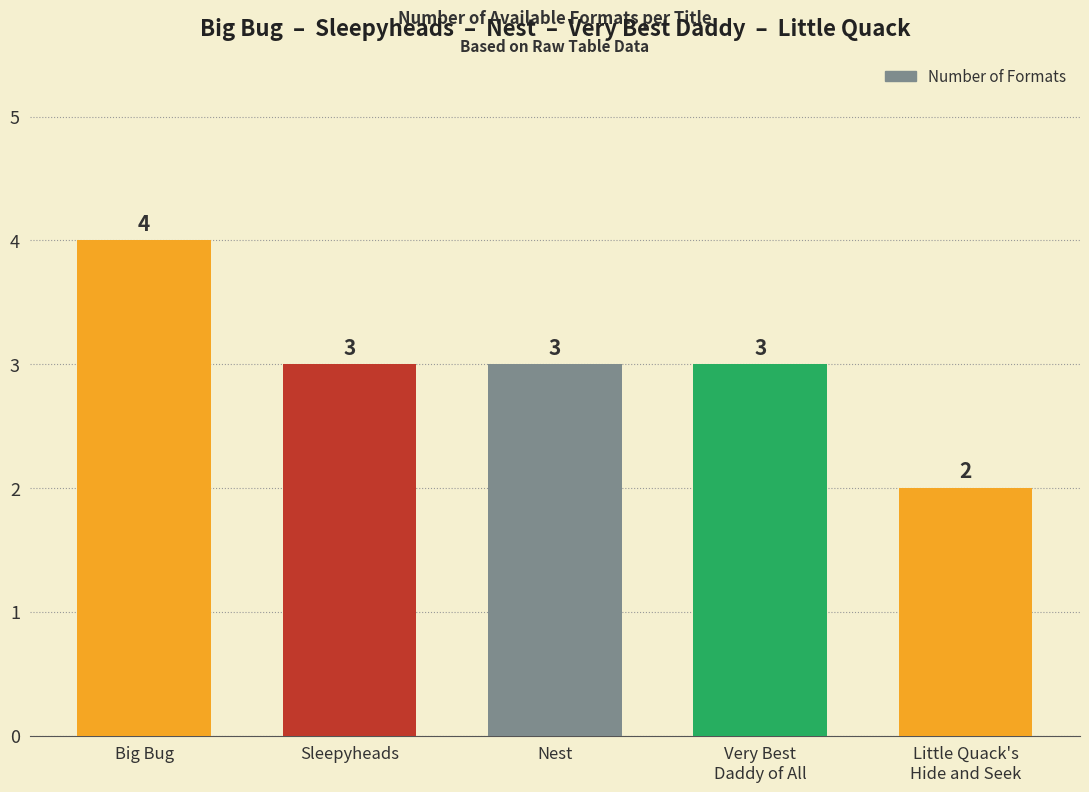

What is the value of the 1st bar from the left?

4